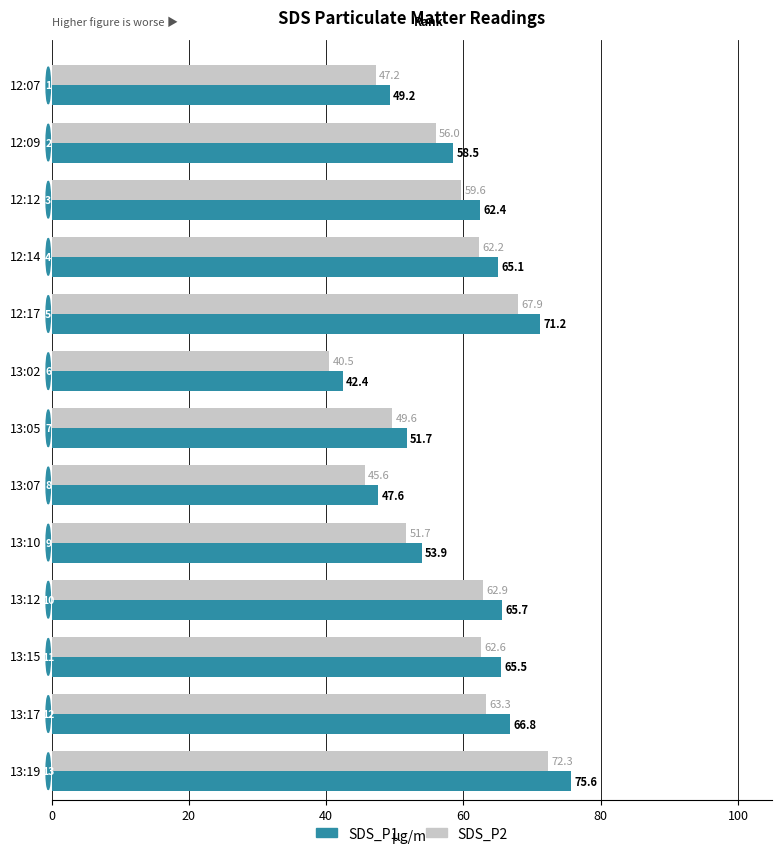

What is the difference between the maximum and minimum values in the SDS_P2 series?

31.8